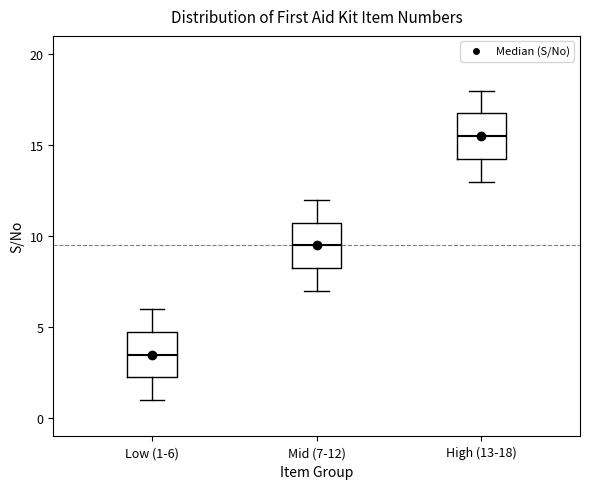

Where is the lower edge of the box for Mid (7-12) on the y-axis? The values are not printed on the chart, so give them approximately, as read against the axis.

8.5